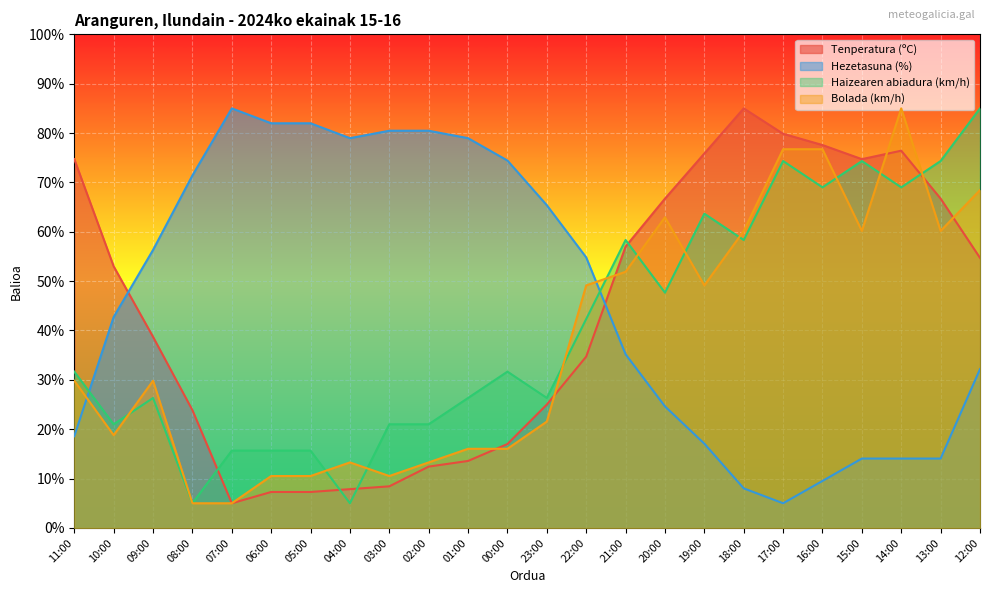

What is the total value across all series at 09:00?

151.2